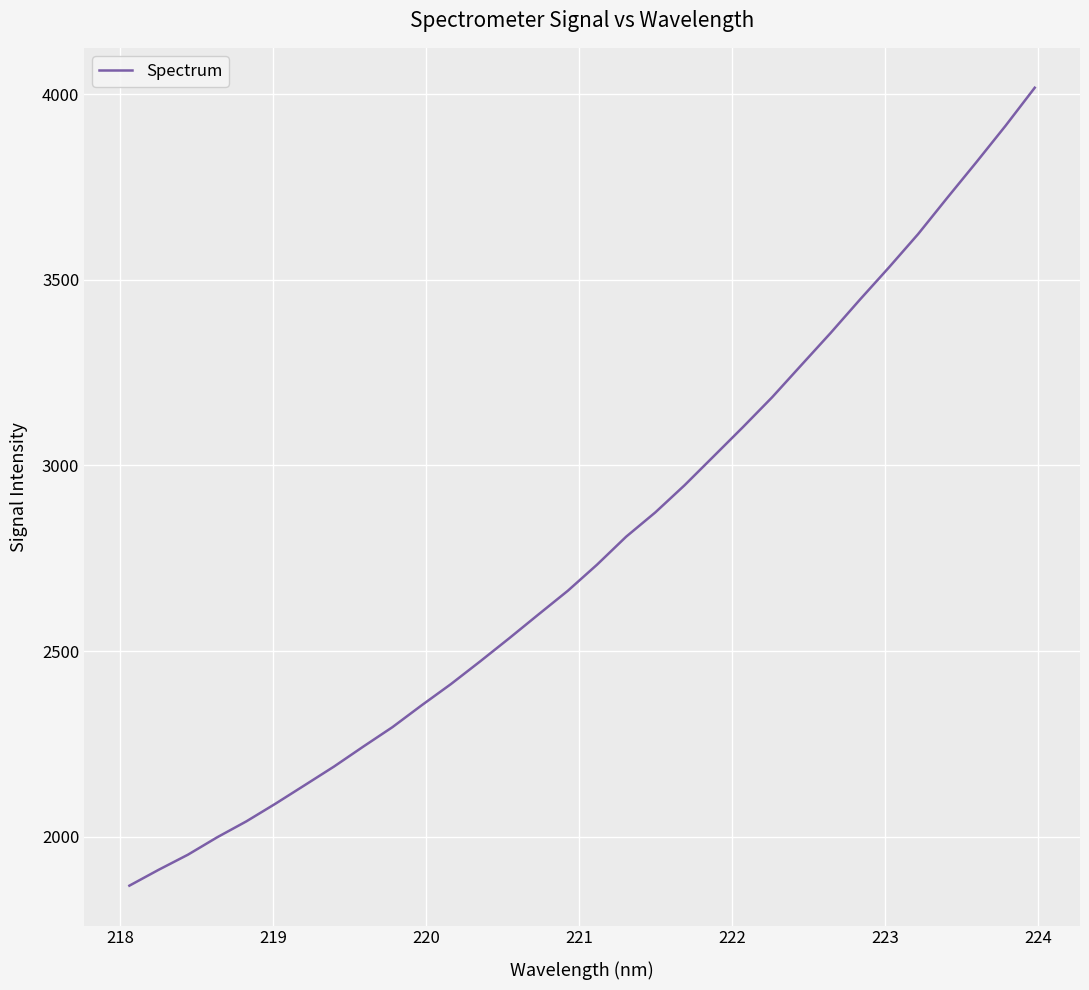

What is the smallest value displayed?

1868.1